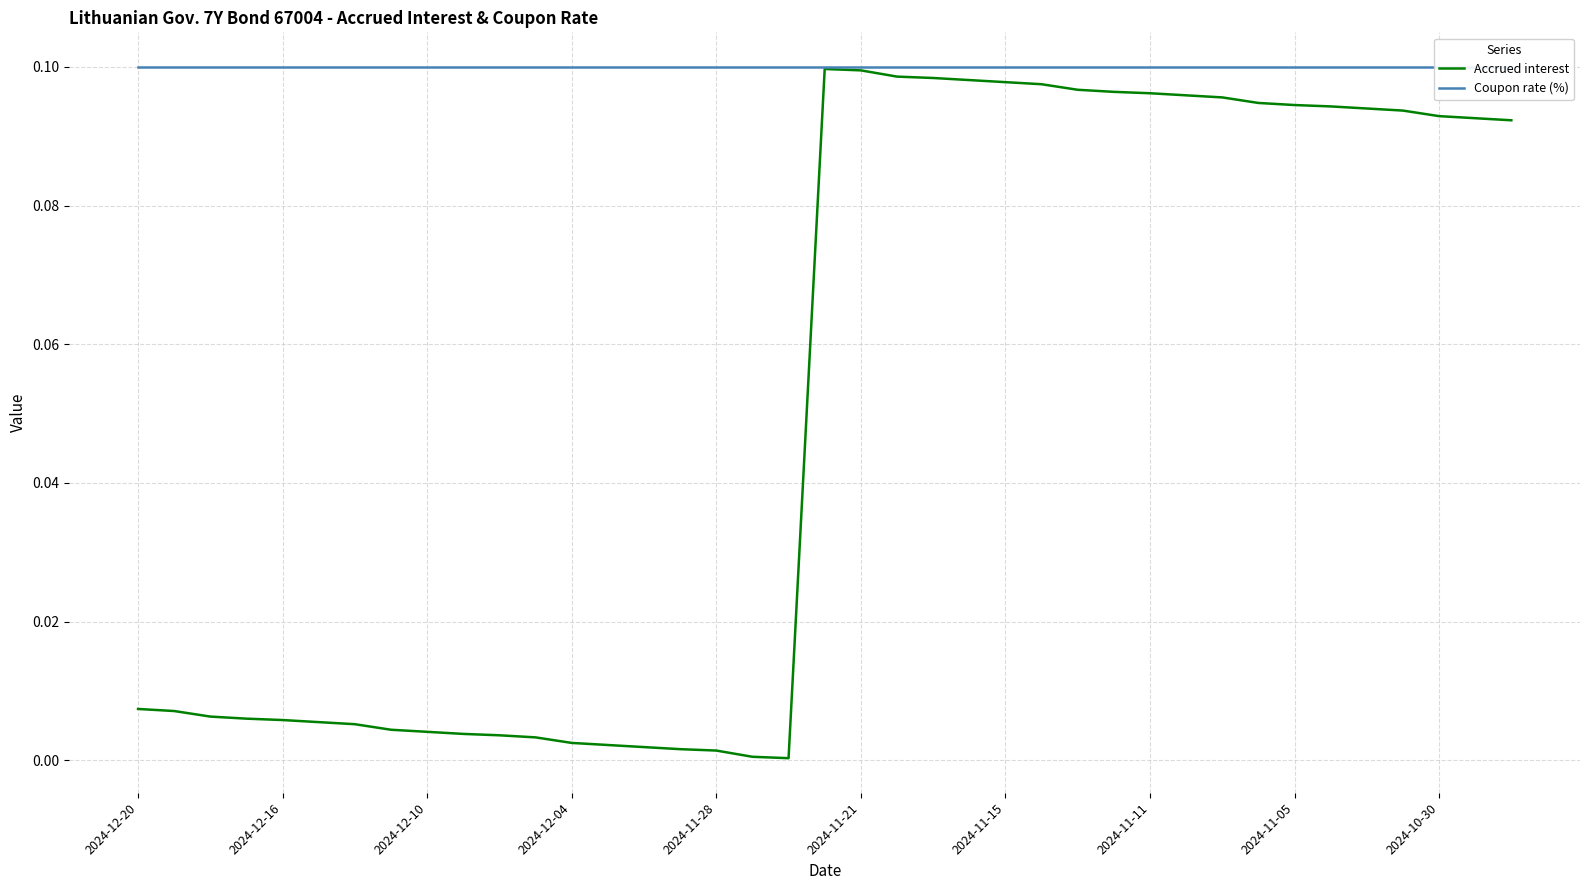

True or false: Coupon rate (%) and Accrued interest cross at least once.

False